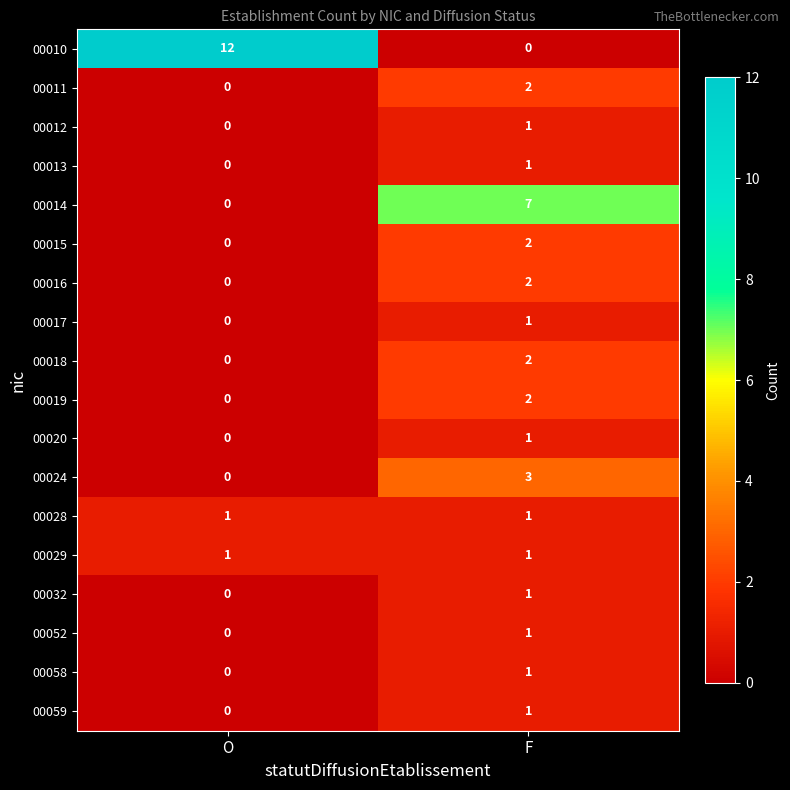

What is the spread (max minus min) of values at O?

12